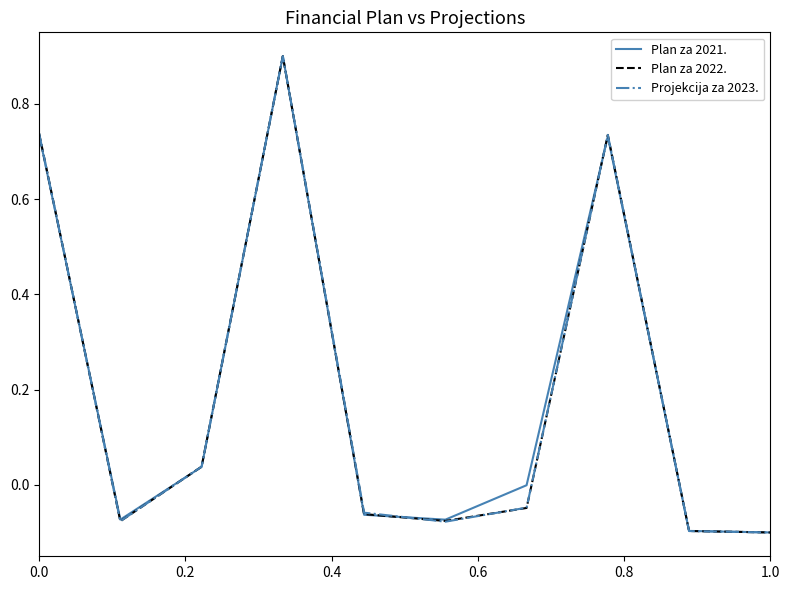

What is the highest value of the Plan za 2022. series?

0.9